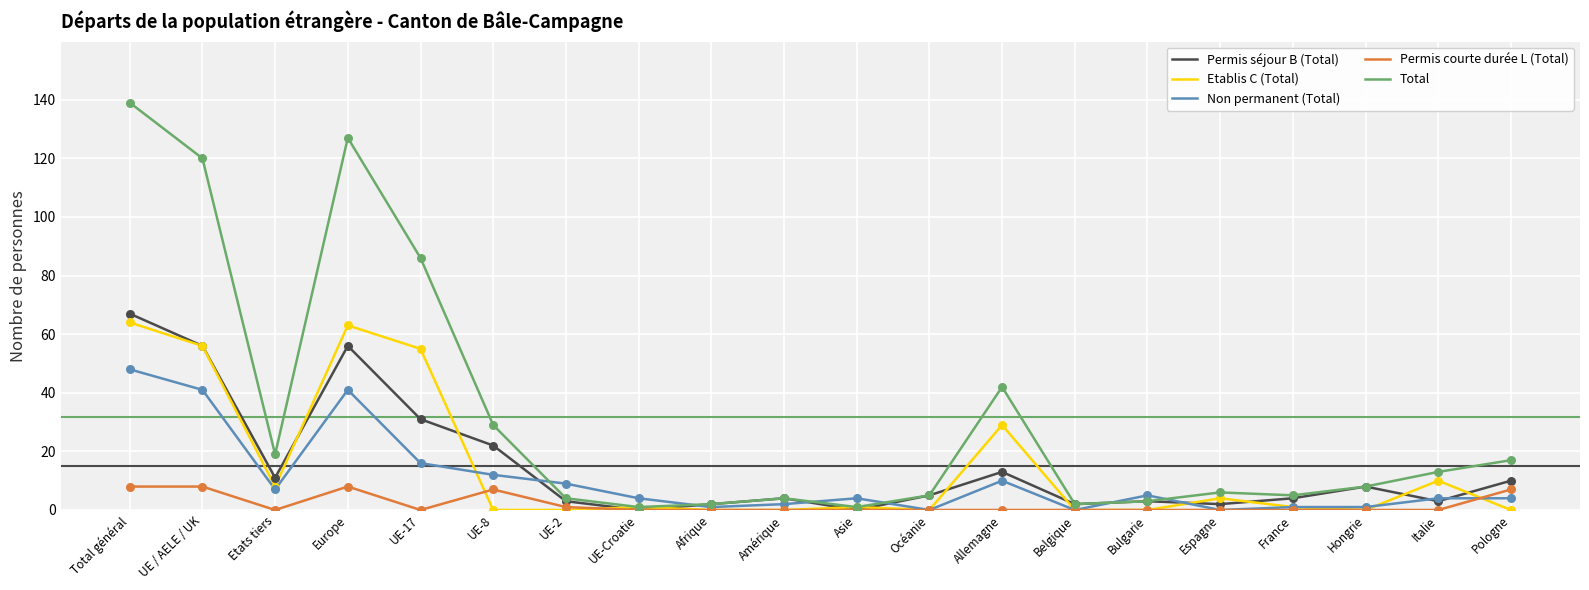

Which series has the largest total across all categories?

Total